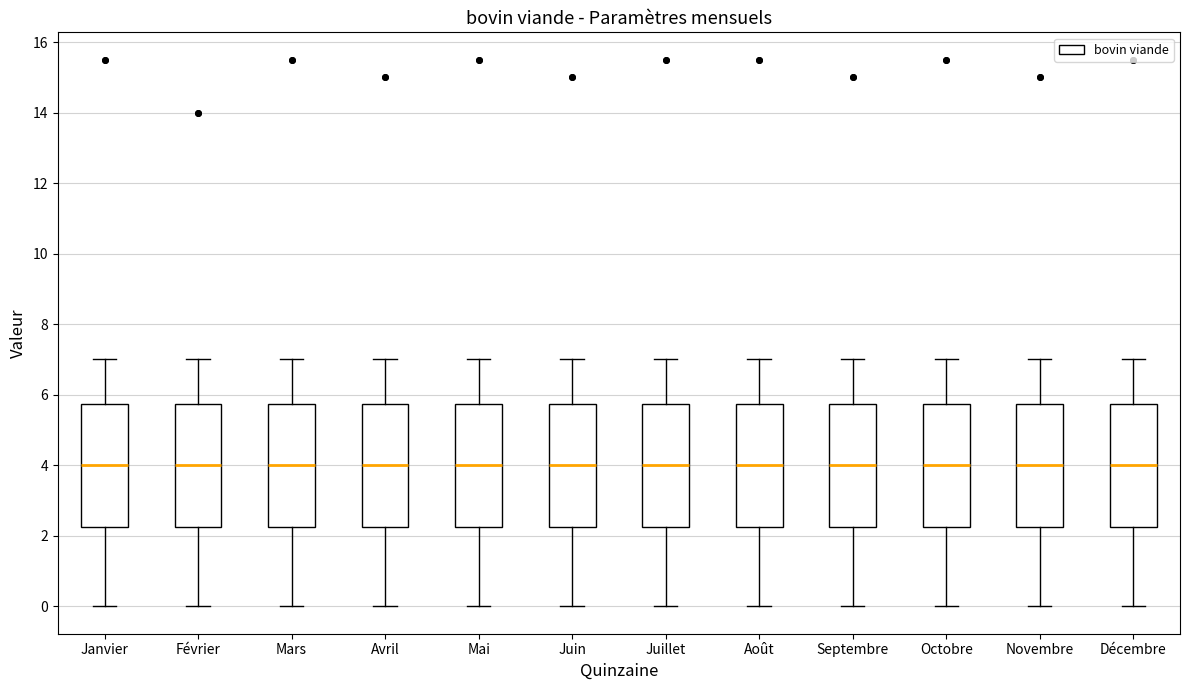

Reading left to right, transcribe this box plot: for each box, give where its median line is, the range the box spans, and where its two whiskers end, as read against the y-axis. The values are not printed on the chart, so give them approximately, as read against the axis.

Janvier: median 4.0, box 2.2 to 5.8, whiskers 0.0 to 7.0
Février: median 4.0, box 2.2 to 5.8, whiskers 0.0 to 7.0
Mars: median 4.0, box 2.2 to 5.8, whiskers 0.0 to 7.0
Avril: median 4.0, box 2.2 to 5.8, whiskers 0.0 to 7.0
Mai: median 4.0, box 2.2 to 5.8, whiskers 0.0 to 7.0
Juin: median 4.0, box 2.2 to 5.8, whiskers 0.0 to 7.0
Juillet: median 4.0, box 2.2 to 5.8, whiskers 0.0 to 7.0
Août: median 4.0, box 2.2 to 5.8, whiskers 0.0 to 7.0
Septembre: median 4.0, box 2.2 to 5.8, whiskers 0.0 to 7.0
Octobre: median 4.0, box 2.2 to 5.8, whiskers 0.0 to 7.0
Novembre: median 4.0, box 2.2 to 5.8, whiskers 0.0 to 7.0
Décembre: median 4.0, box 2.2 to 5.8, whiskers 0.0 to 7.0